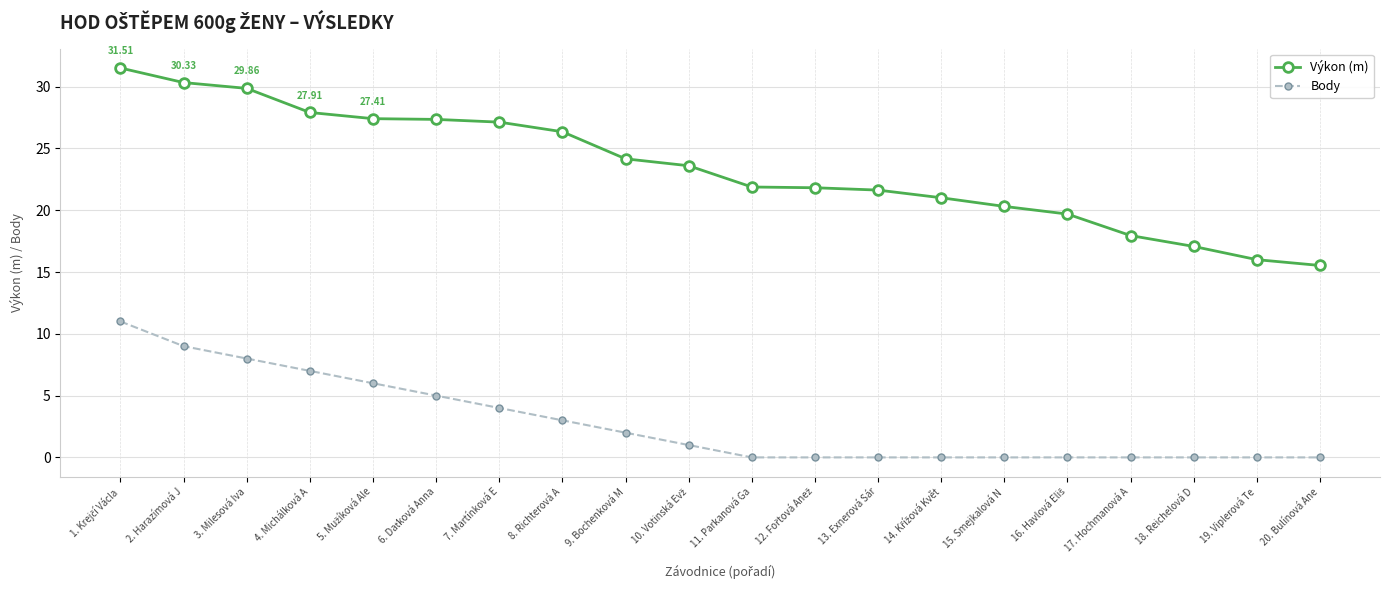

How many lines are shown in the chart?

2